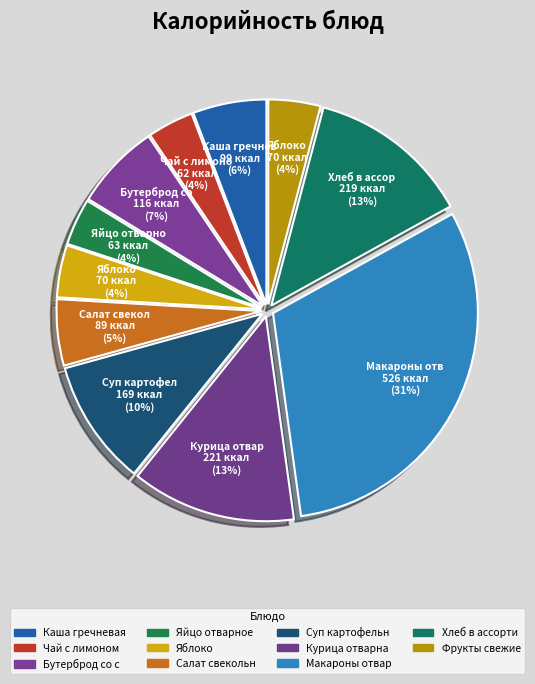

How many slices are in this pie chart?

11